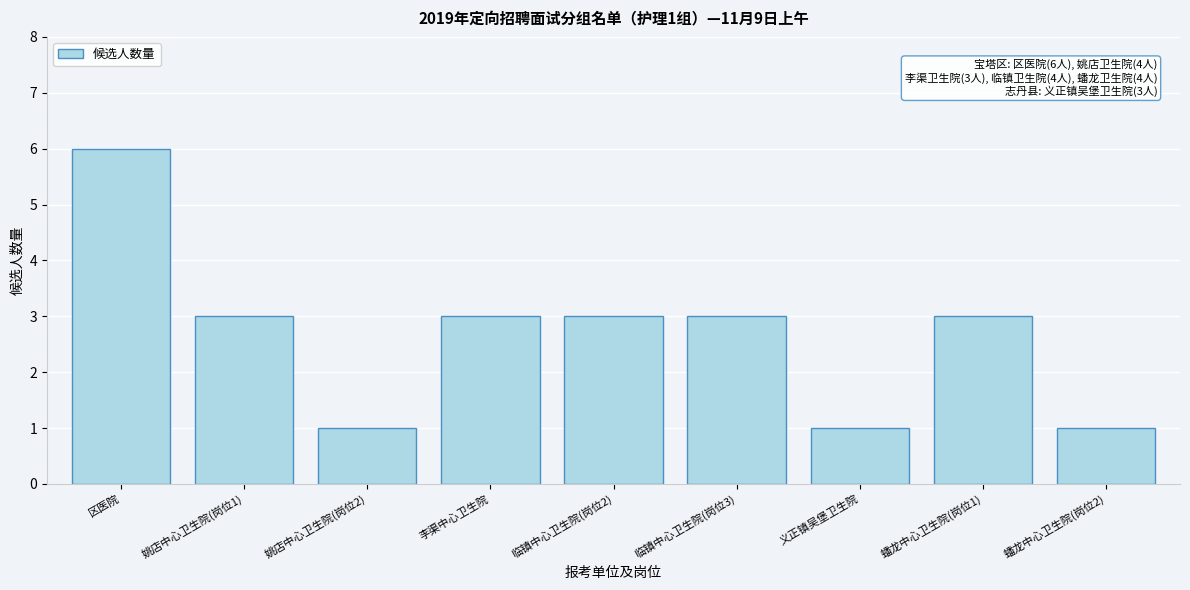

Reading left to right, transcribe all the data shown in this chart.

6	3	1	3	3	3	1	3	1